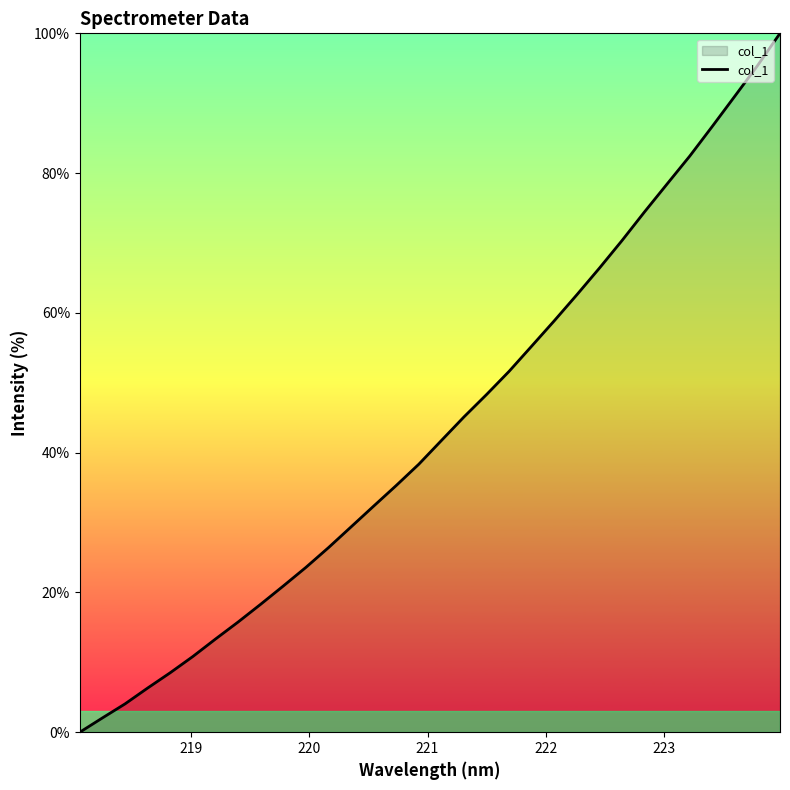

What is the difference between the maximum and minimum values?

100.0